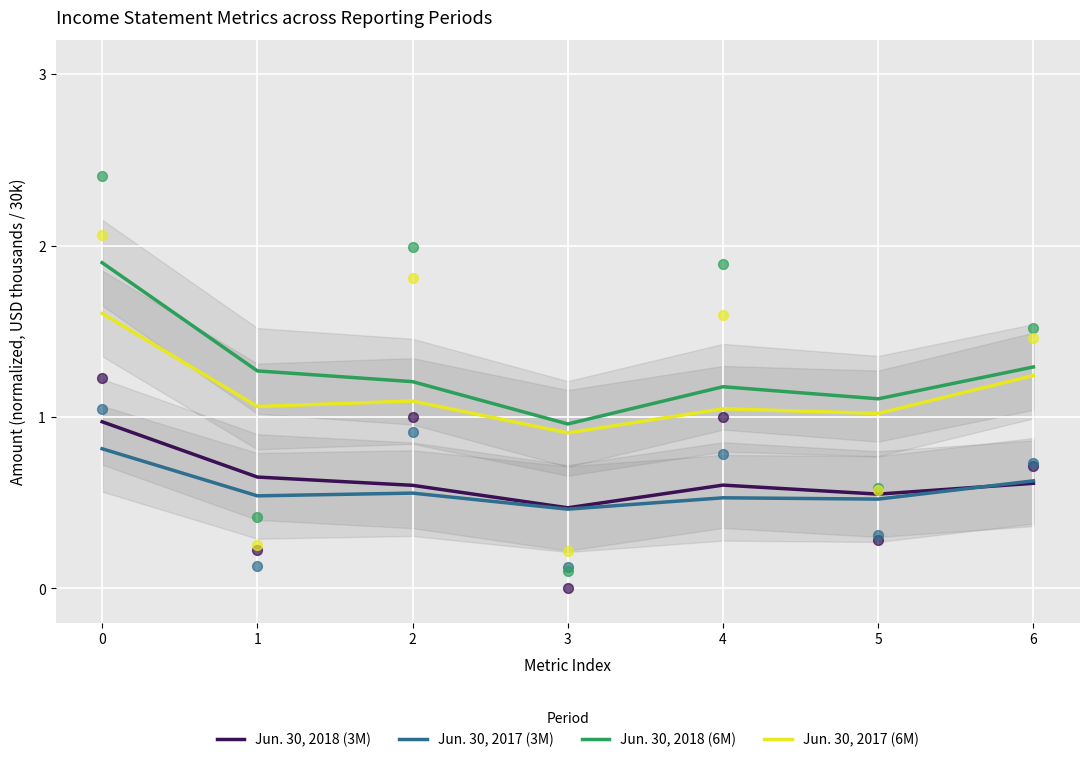

Which series has the largest total across all categories?

Jun. 30, 2018 (6M)